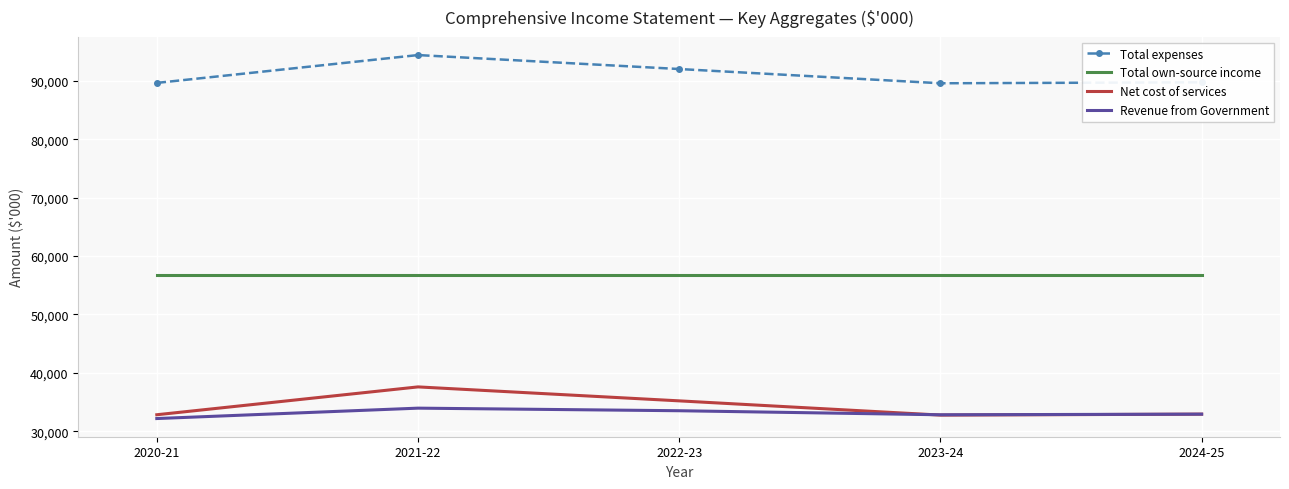

At how many categories does at least one series exceed 33431?

5